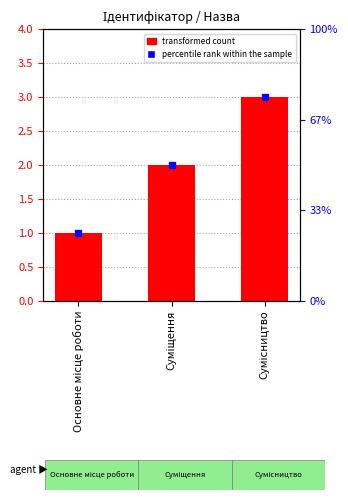

At which label is the value closest to 2?

Суміщення